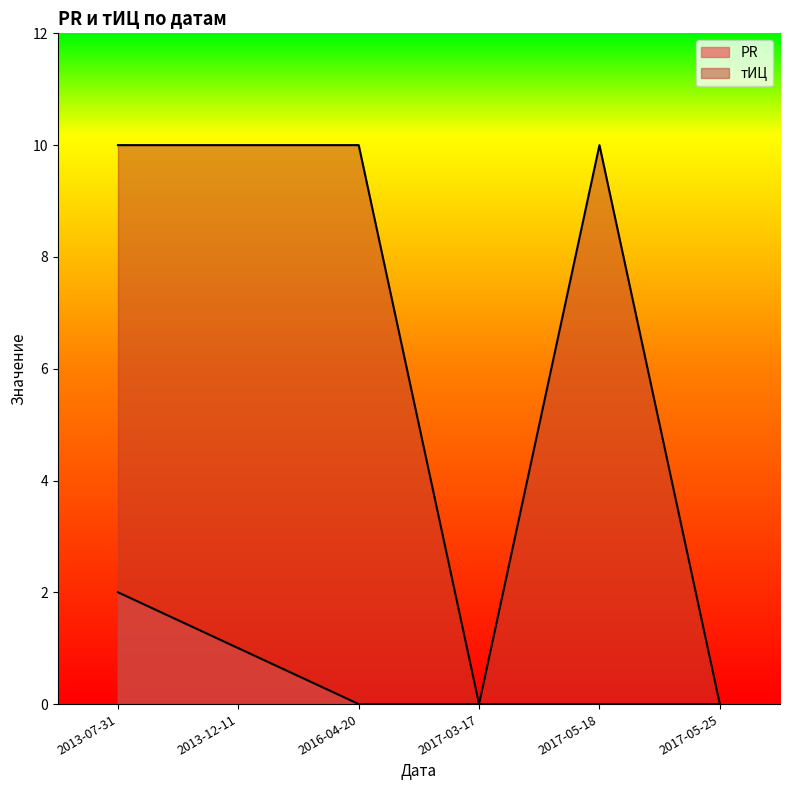

Rank the series by their maximum value, from highest to lowest.

тИЦ, PR